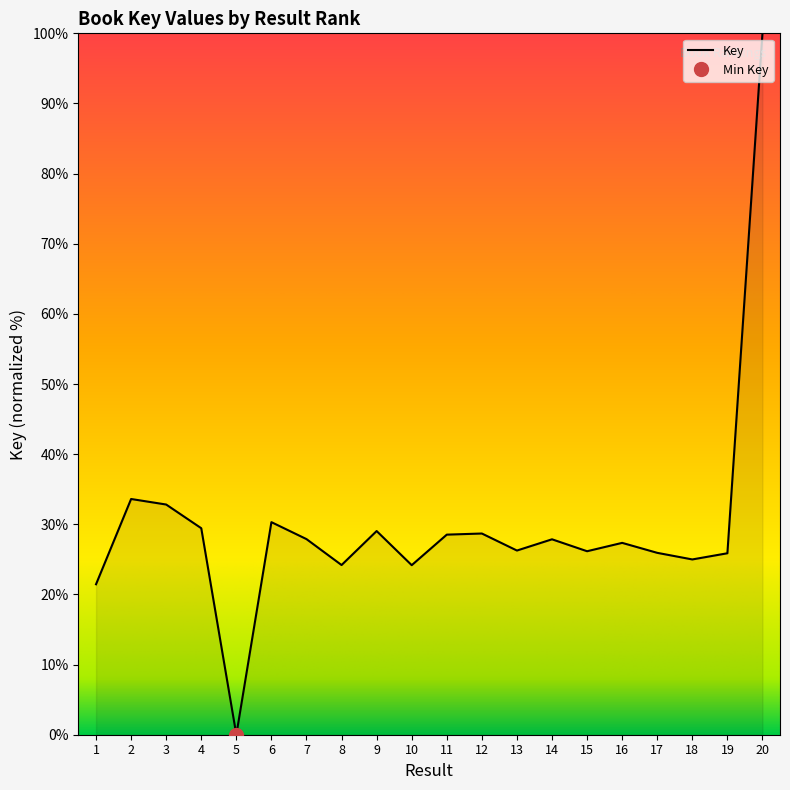

What is the average value?

29.7